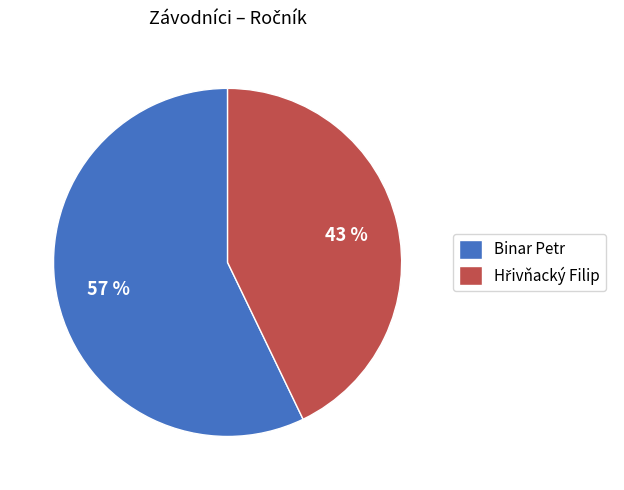

What percentage is the Binar Petr slice, to the nearest percent?

57%